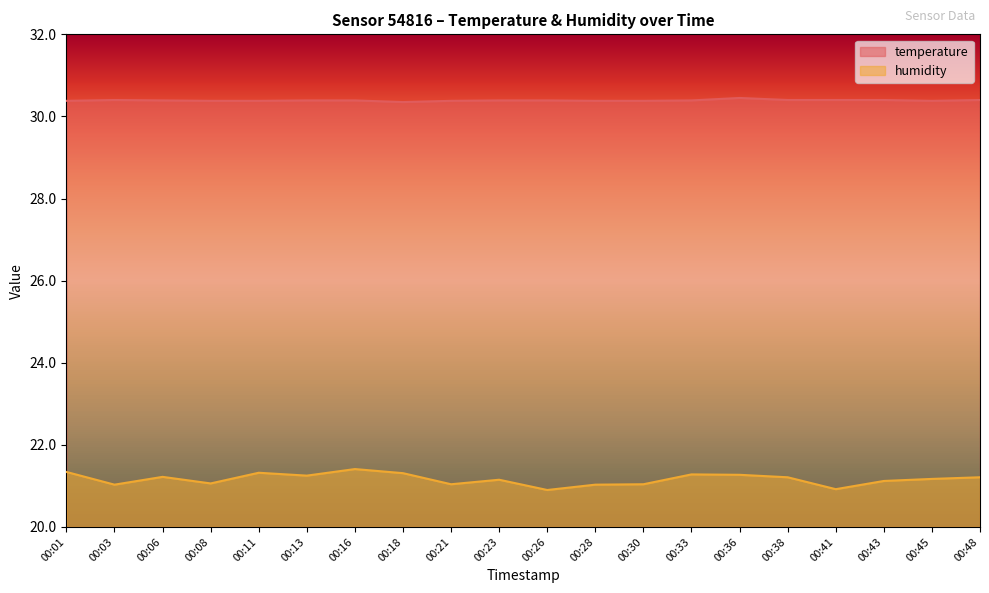

The value of humidity at 00:03 is 21.0. True or false?

True